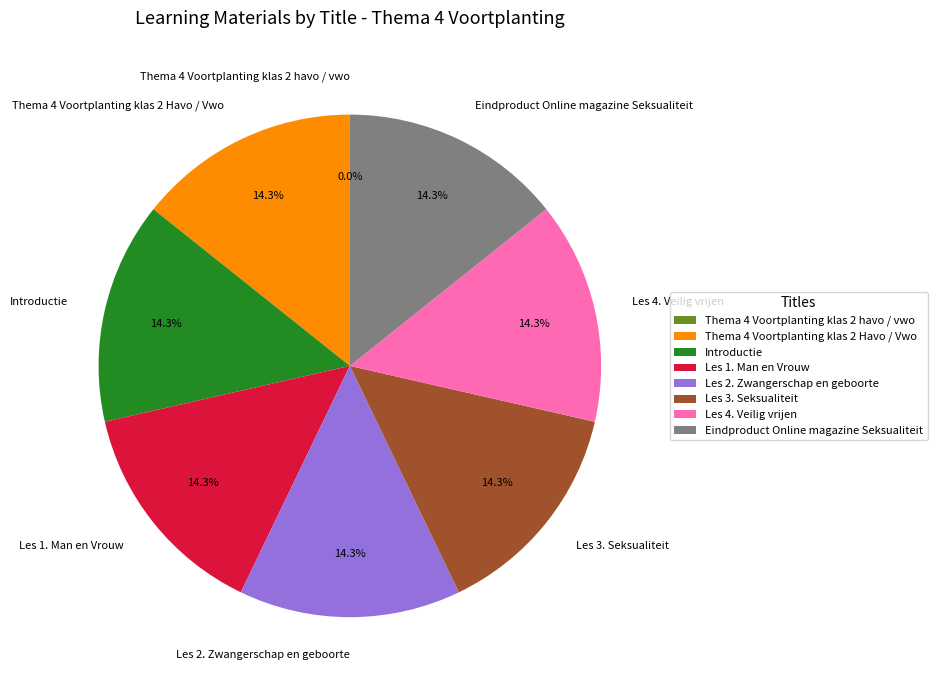

Does any single category account for the majority?

No